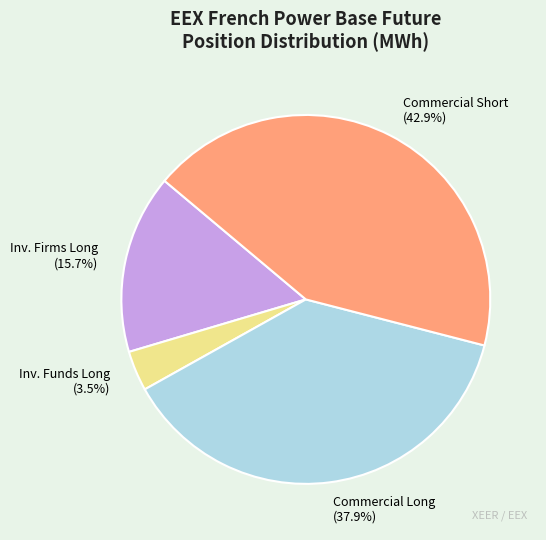

Approximately how many times larger is the value at Commercial Long compared to Inv. Funds Long?

10.8